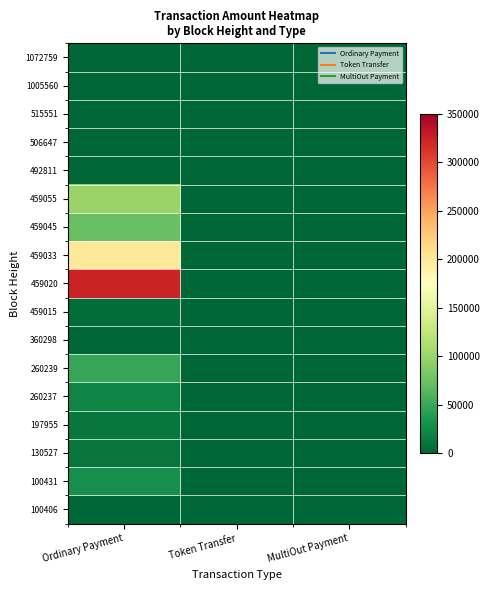

Reading left to right, what are all the values shown in this chart?

1072759: Ordinary Payment=0.0	Token Transfer=0.0	MultiOut Payment=0.0
1005560: Ordinary Payment=0.0	Token Transfer=0.0	MultiOut Payment=0.0
515551: Ordinary Payment=0.0	Token Transfer=0.0	MultiOut Payment=0.0
506647: Ordinary Payment=0.0	Token Transfer=0.0	MultiOut Payment=0.0
492811: Ordinary Payment=0.0	Token Transfer=0.0	MultiOut Payment=0.0
459055: Ordinary Payment=98777.0	Token Transfer=0.0	MultiOut Payment=0.0
459045: Ordinary Payment=73080.5	Token Transfer=0.0	MultiOut Payment=0.0
459033: Ordinary Payment=199407.7	Token Transfer=0.0	MultiOut Payment=0.0
459020: Ordinary Payment=323871.7	Token Transfer=0.0	MultiOut Payment=0.0
459015: Ordinary Payment=5056.9	Token Transfer=0.0	MultiOut Payment=0.0
360298: Ordinary Payment=0.0	Token Transfer=0.0	MultiOut Payment=0.0
260239: Ordinary Payment=47898.0	Token Transfer=0.0	MultiOut Payment=0.0
260237: Ordinary Payment=20999.0	Token Transfer=0.0	MultiOut Payment=0.0
197955: Ordinary Payment=11843.0	Token Transfer=0.0	MultiOut Payment=0.0
130527: Ordinary Payment=9999.0	Token Transfer=0.0	MultiOut Payment=0.0
100431: Ordinary Payment=30018.1	Token Transfer=0.0	MultiOut Payment=0.0
100406: Ordinary Payment=1.0	Token Transfer=0.0	MultiOut Payment=0.0